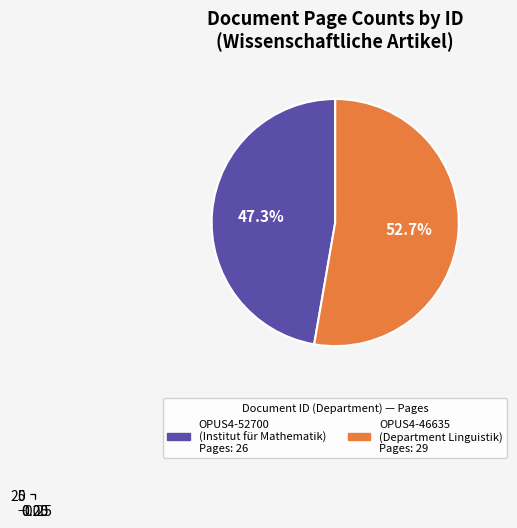

The OPUS4-46635 slice represents 53% of the pie. True or false?

True